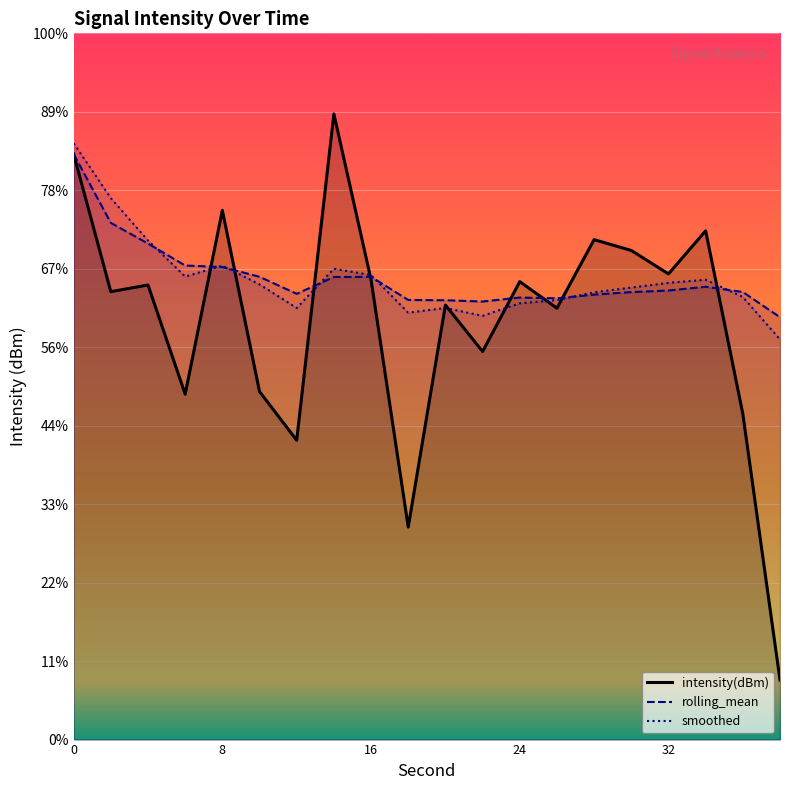

How many data points does each series have?

20